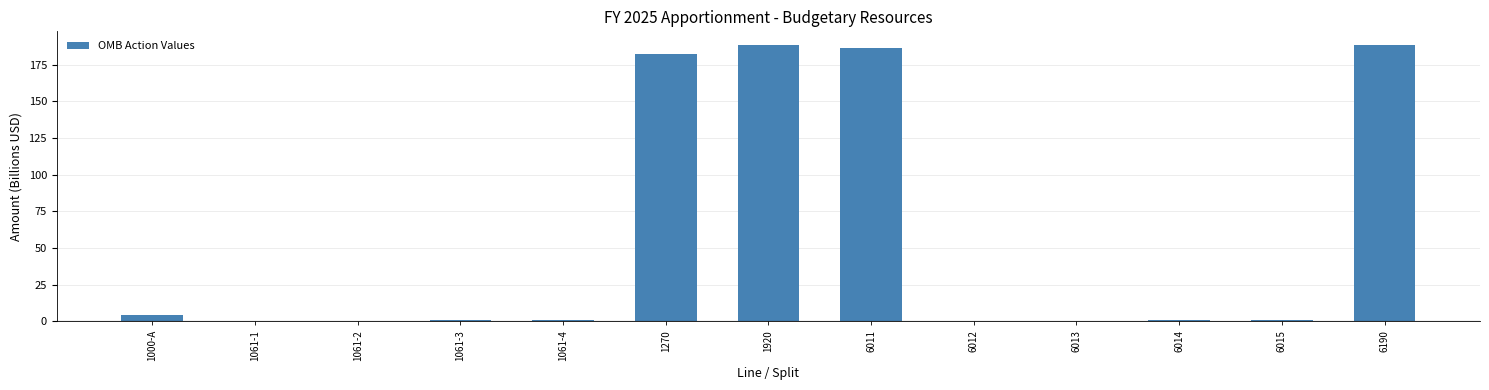

What is the sum of all values?

753.6